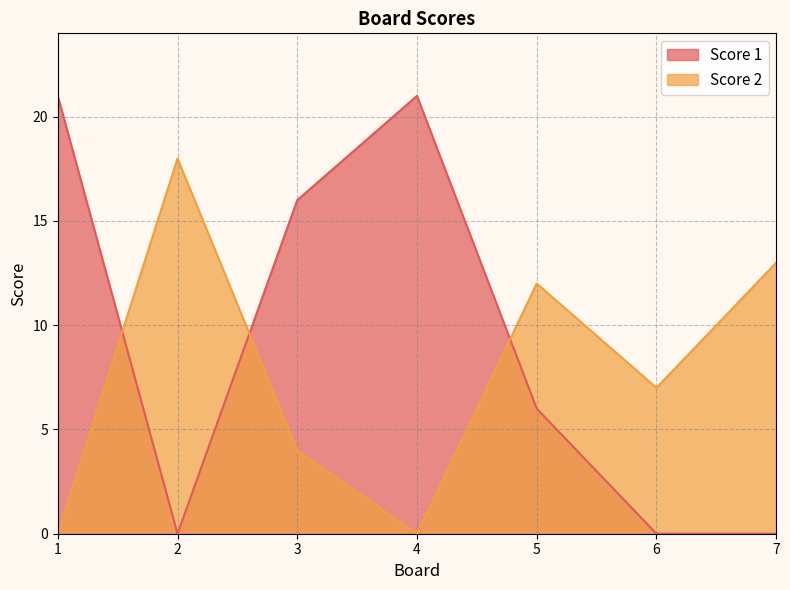

At which label is Score 1 closest to 10?

5